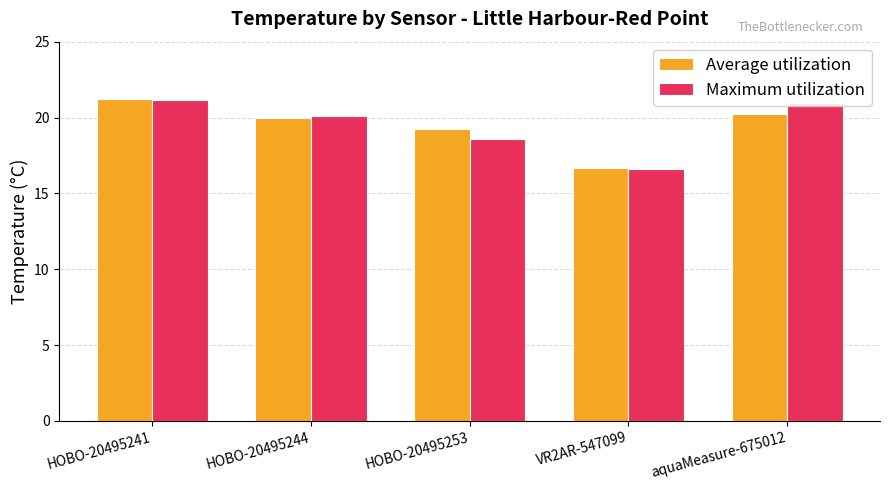

At which category is the sum across all series the highest?

HOBO-20495241